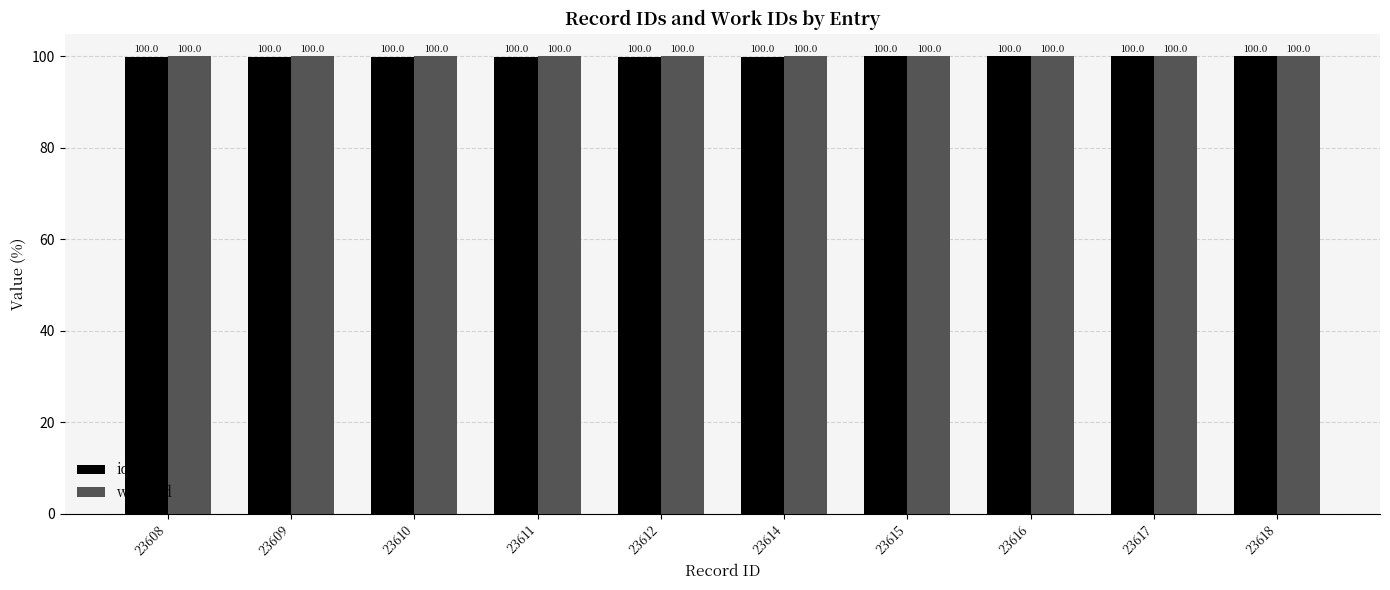

Are the bars horizontal?

No